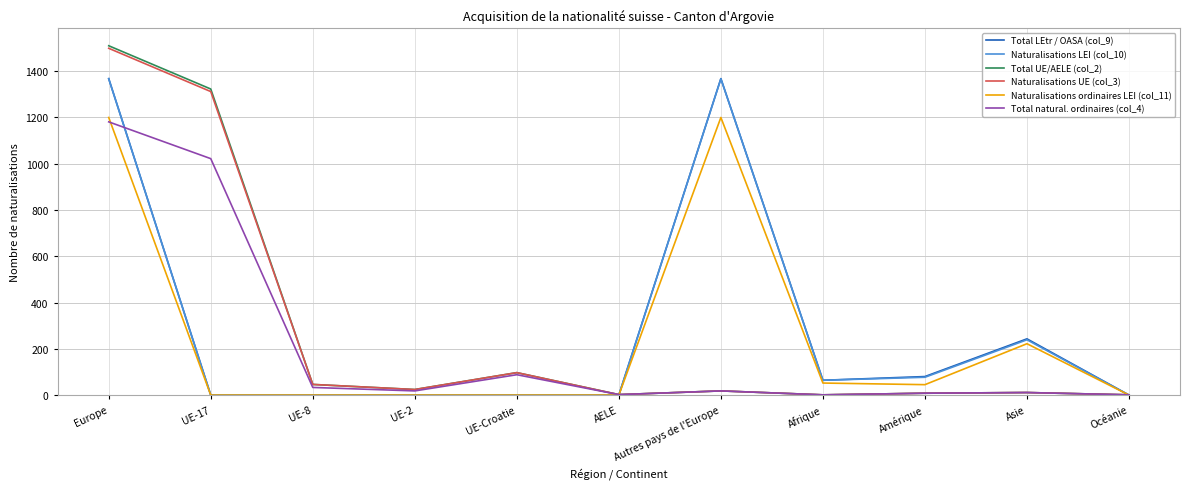

How many series are shown in this chart?

6